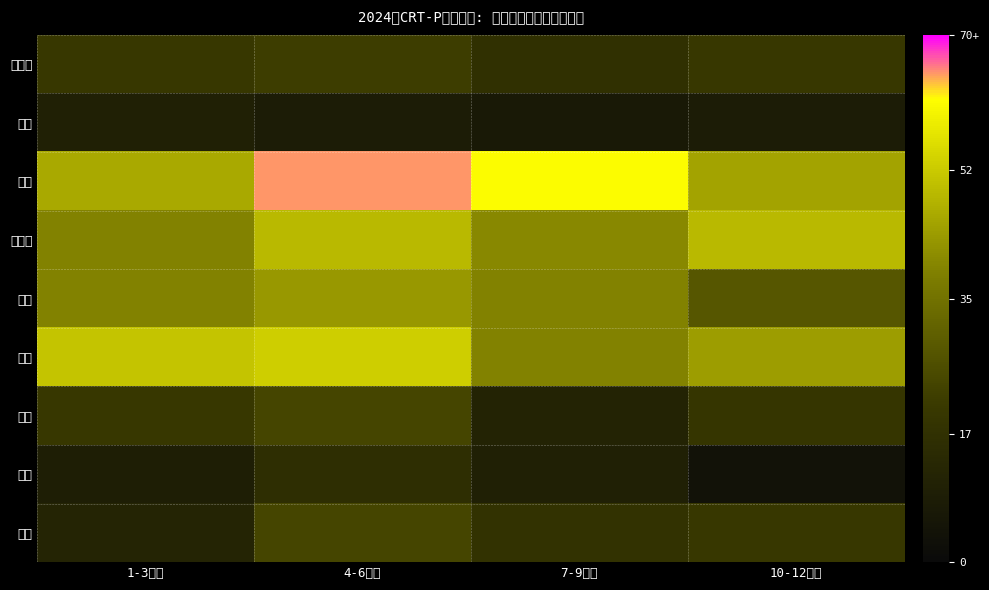

Reading left to right, transcribe all the data shown in this chart.

北海道: 1-3月期=20	4-6月期=22	7-9月期=17	10-12月期=20
宮城: 1-3月期=10	4-6月期=8	7-9月期=7	10-12月期=8
東京: 1-3月期=46	4-6月期=65	7-9月期=61	10-12月期=45
神奈川: 1-3月期=39	4-6月期=49	7-9月期=40	10-12月期=49
愛知: 1-3月期=39	4-6月期=43	7-9月期=39	10-12月期=28
大阪: 1-3月期=51	4-6月期=53	7-9月期=39	10-12月期=44
兵庫: 1-3月期=20	4-6月期=24	7-9月期=11	10-12月期=19
広島: 1-3月期=9	4-6月期=16	7-9月期=10	10-12月期=4
埼玉: 1-3月期=12	4-6月期=24	7-9月期=18	10-12月期=20